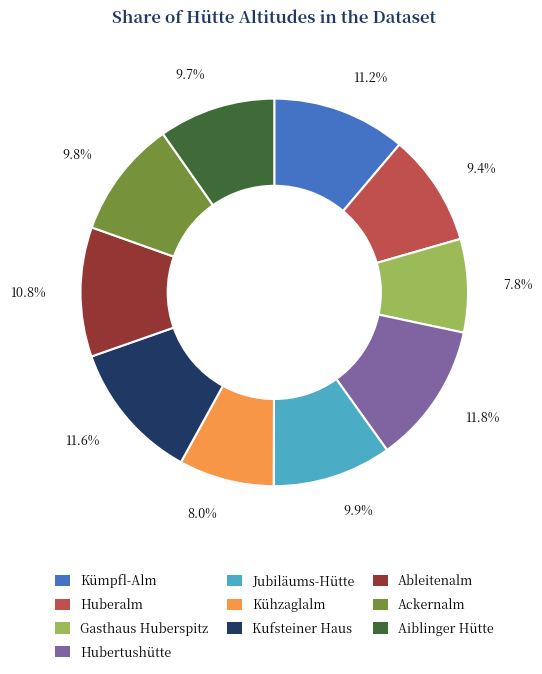

What portion of the pie excludes Huberalm?

90.6%